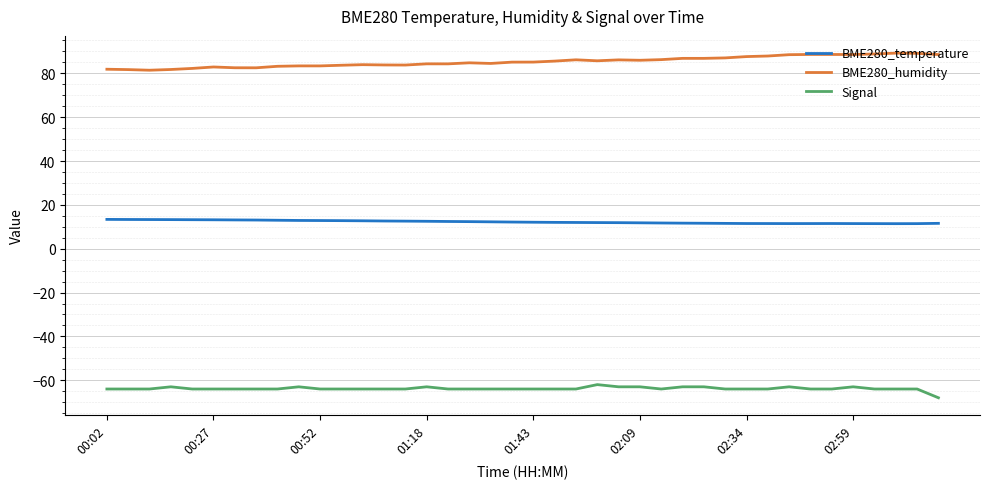

List the series in order of their peak value, highest first.

BME280_humidity, BME280_temperature, Signal